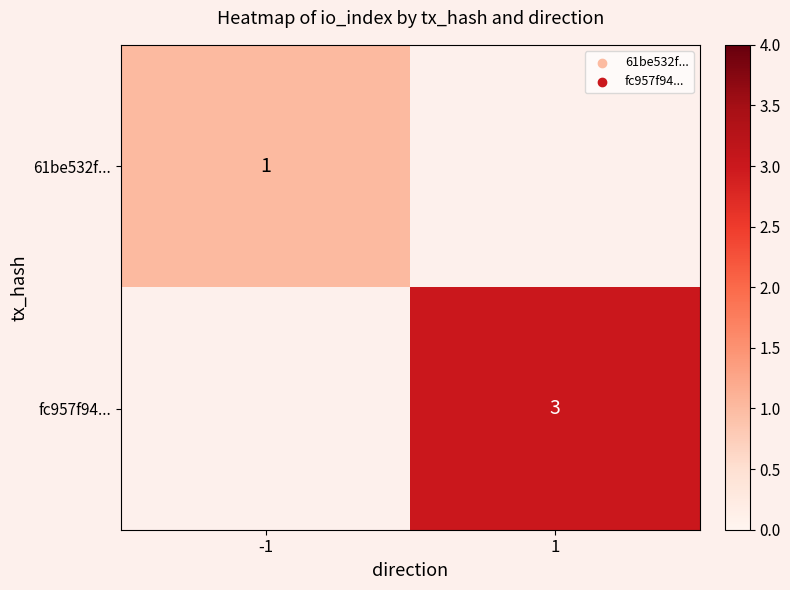

Is the value of 61be532f... at -1 greater than the value of fc957f94... at 1?

No